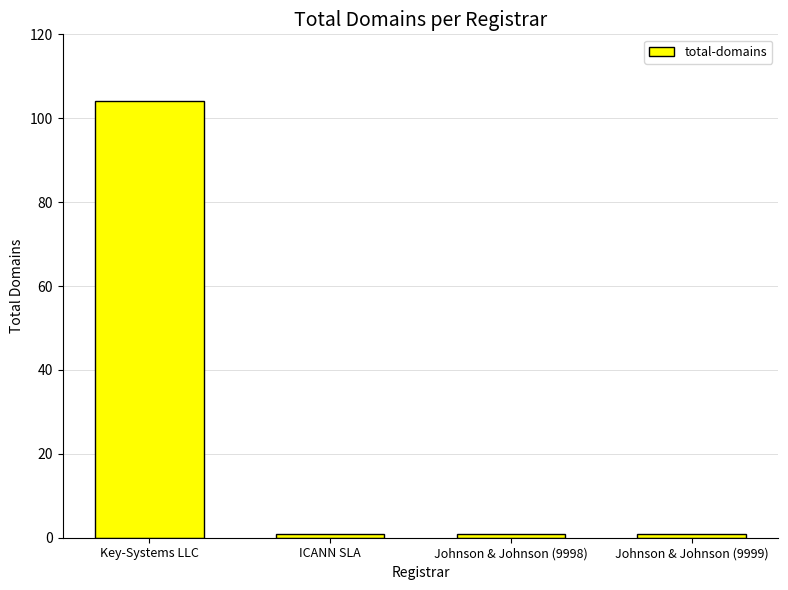

What is the smallest value displayed?

1